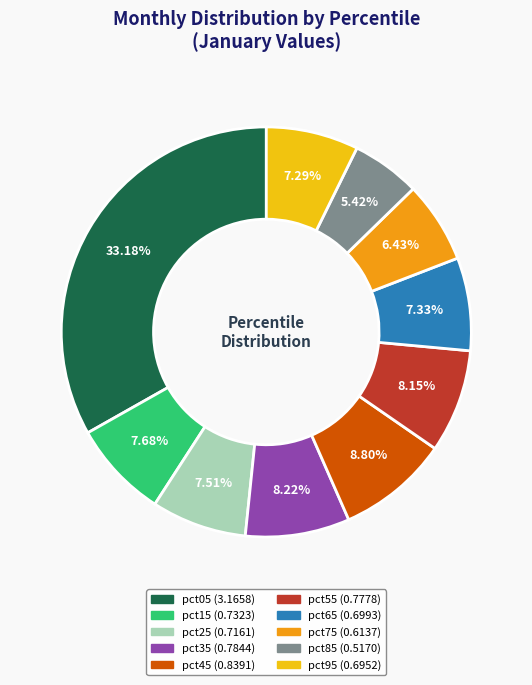

How many segments does this pie chart have?

10